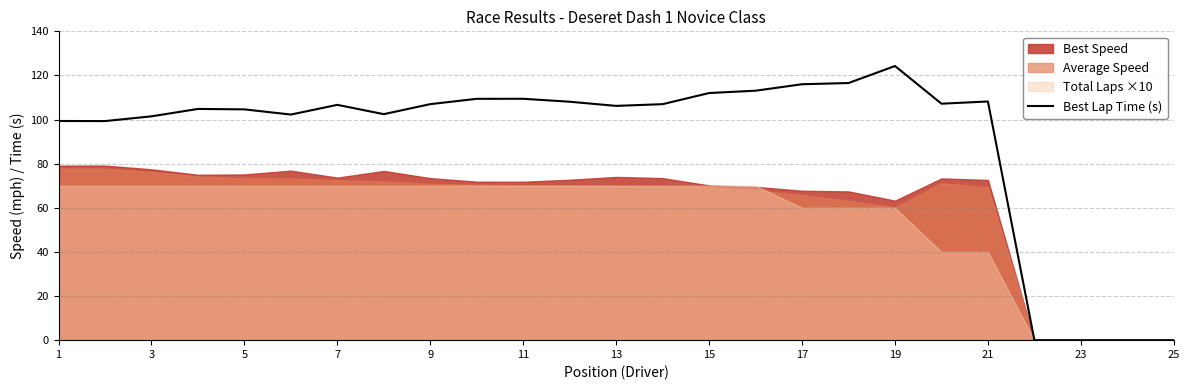

Which category has the highest value in the Best Lap Time (s) series?

19